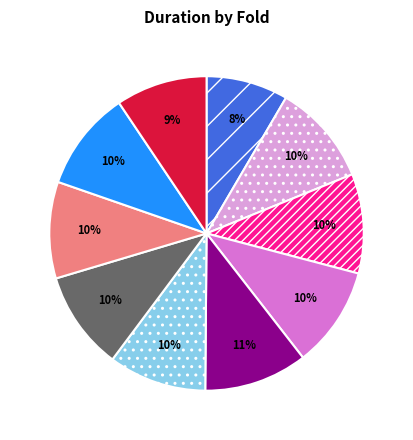

Does any single category account for the majority?

No